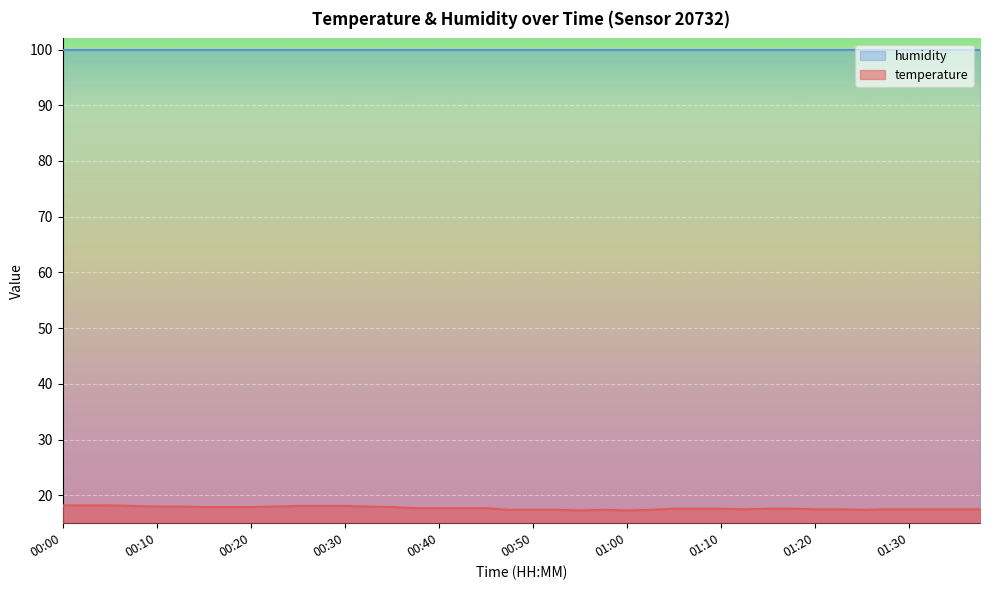

What is the average value?

17.7